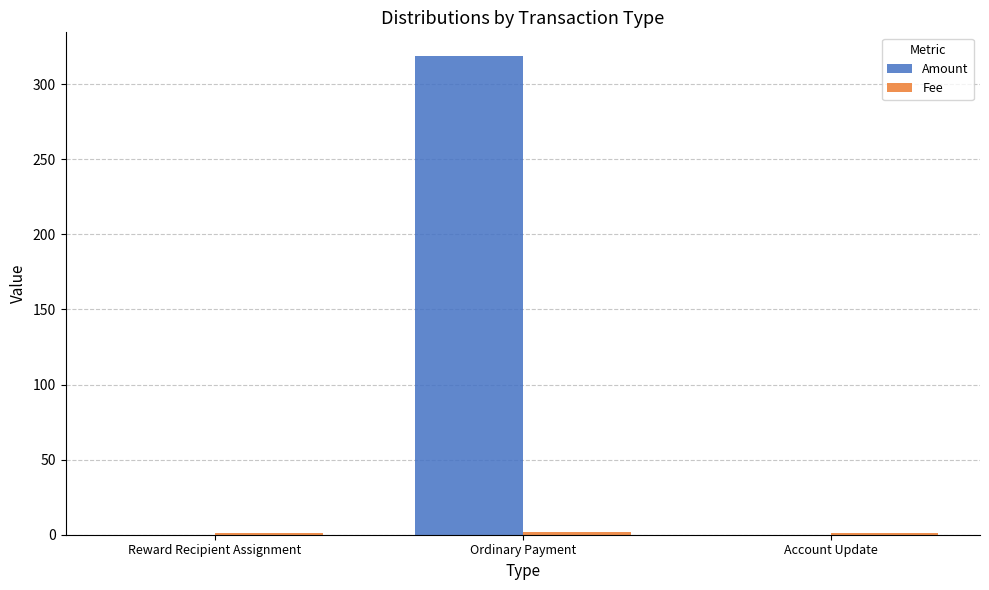

What is the spread (max minus min) of values at Ordinary Payment?

316.6